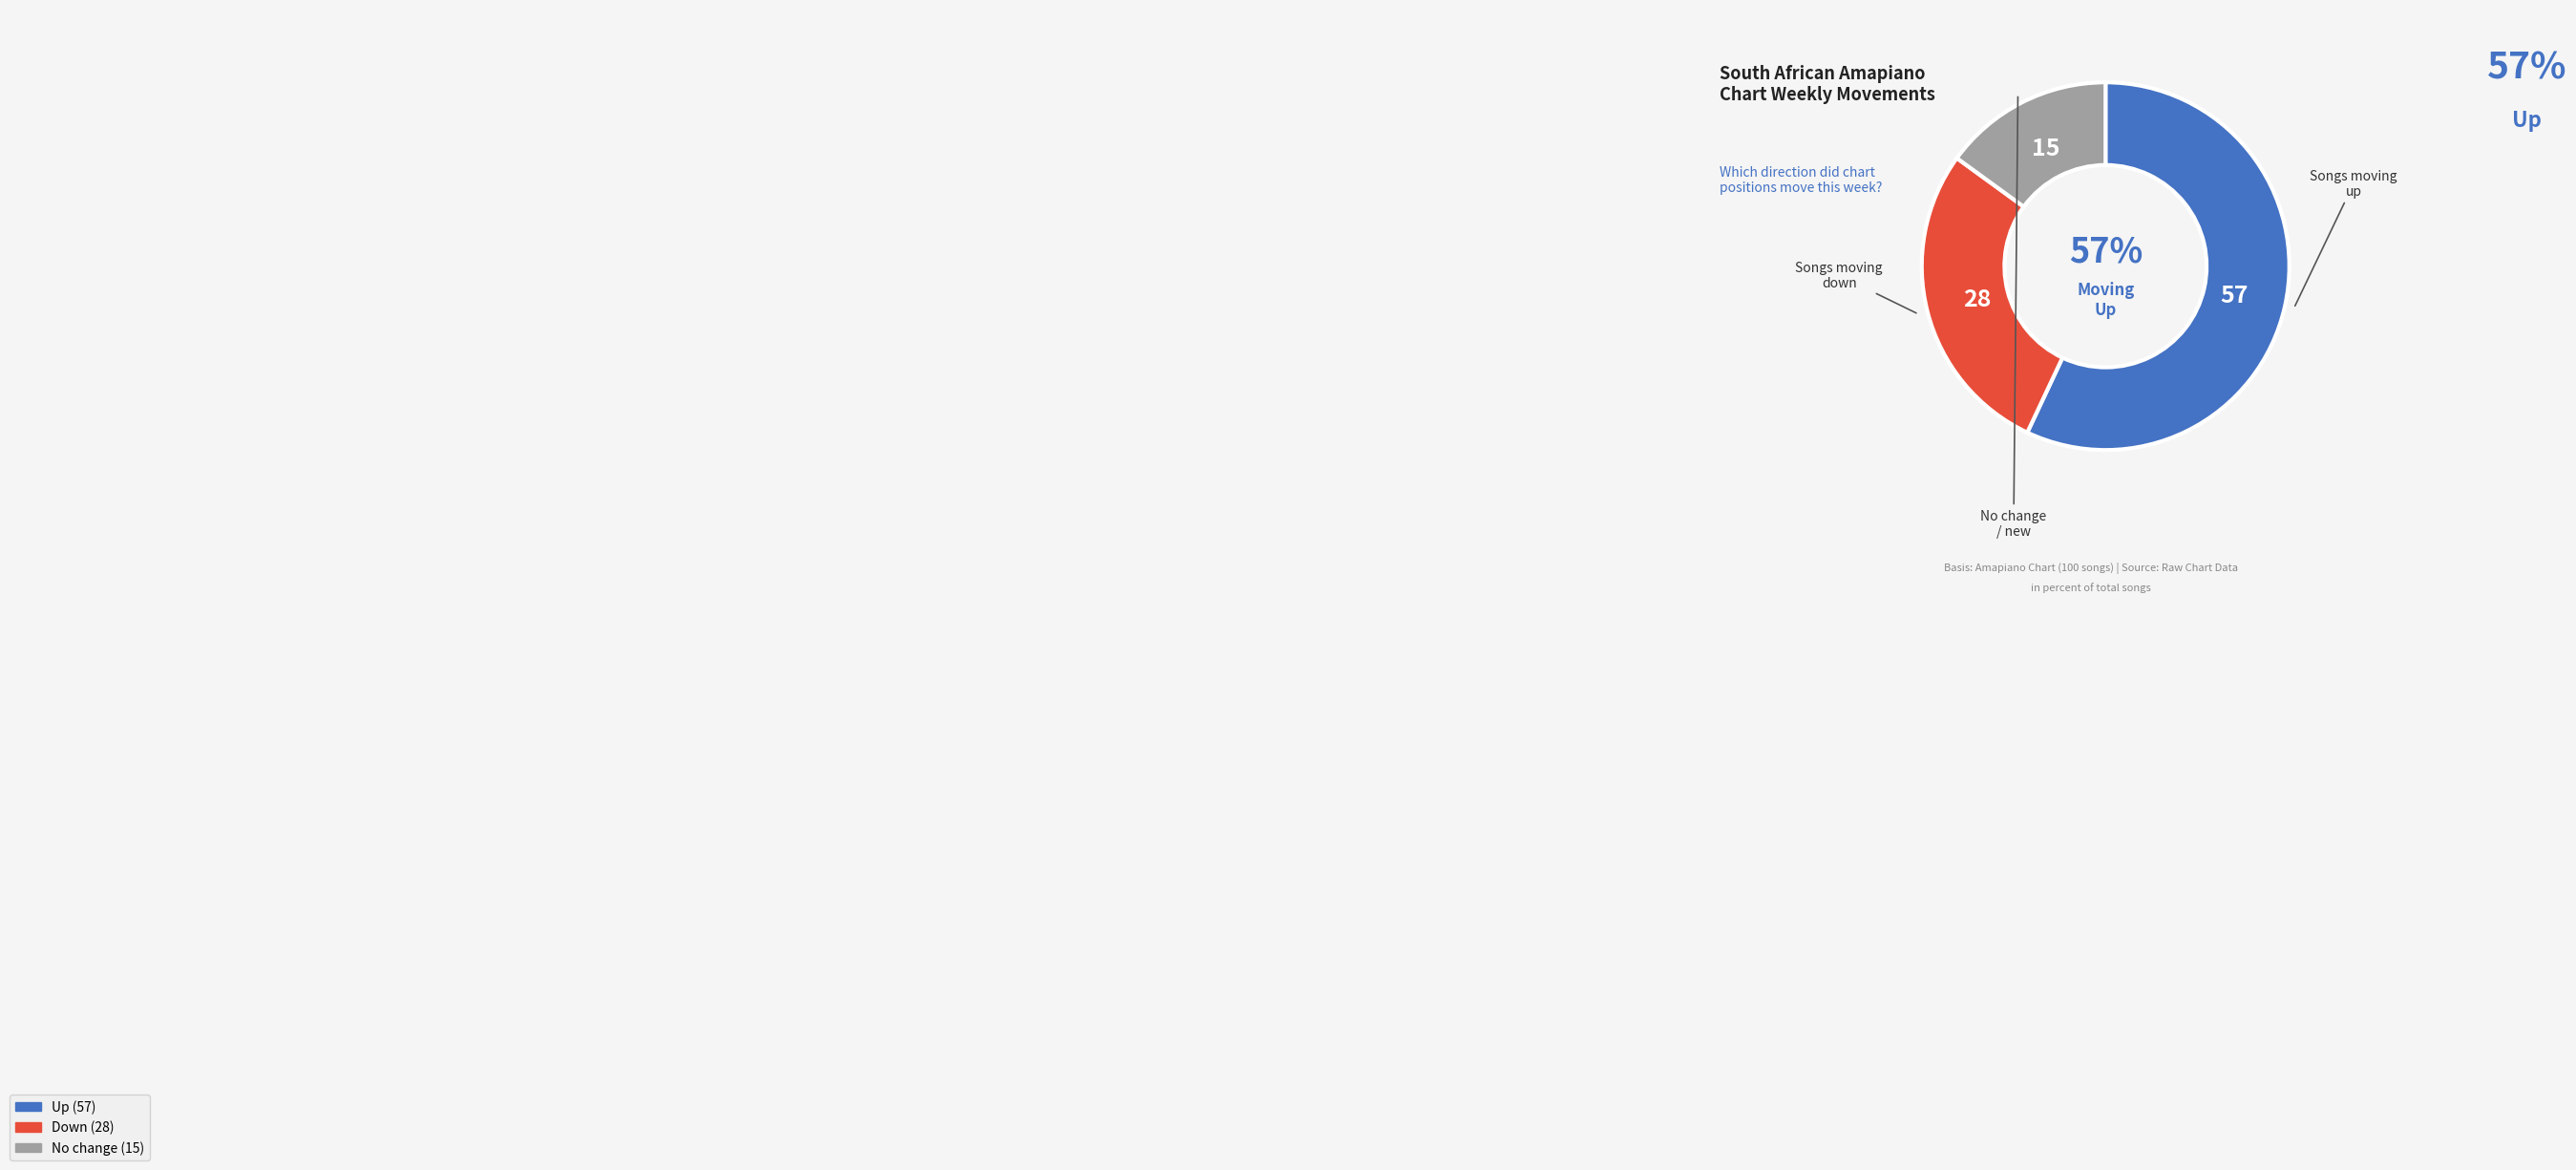

To the nearest percent, what is the difference between the largest and smallest slice percentages?

42%